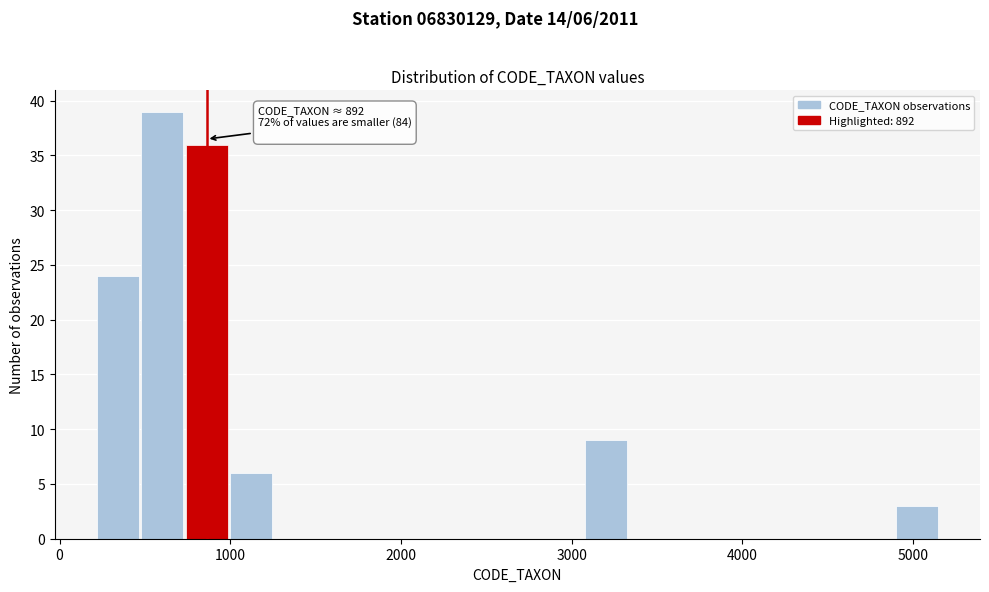

Around what value on the x-axis is the tallest bar? Give the approximate position of its centre, as read against the axis.

600